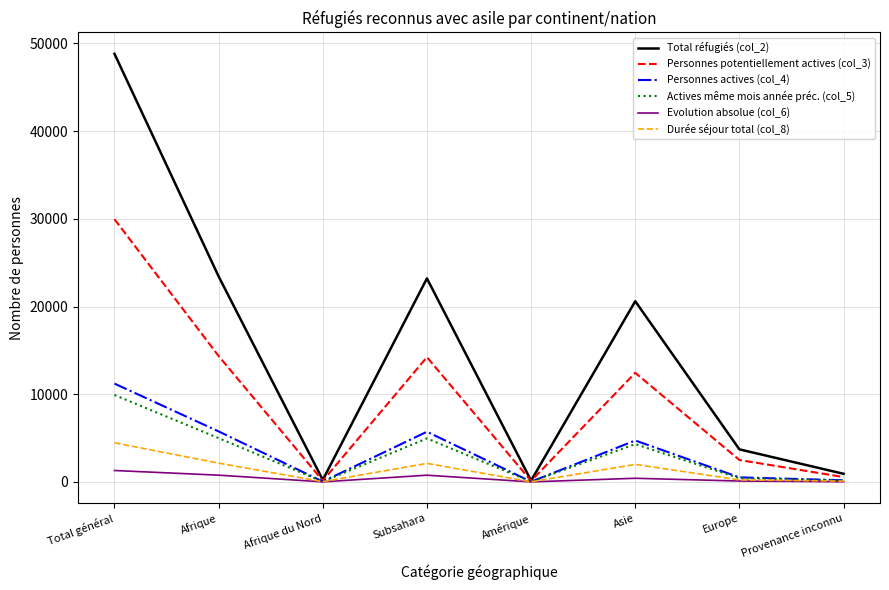

At which label does Total réfugiés (col_2) reach its peak?

Total général